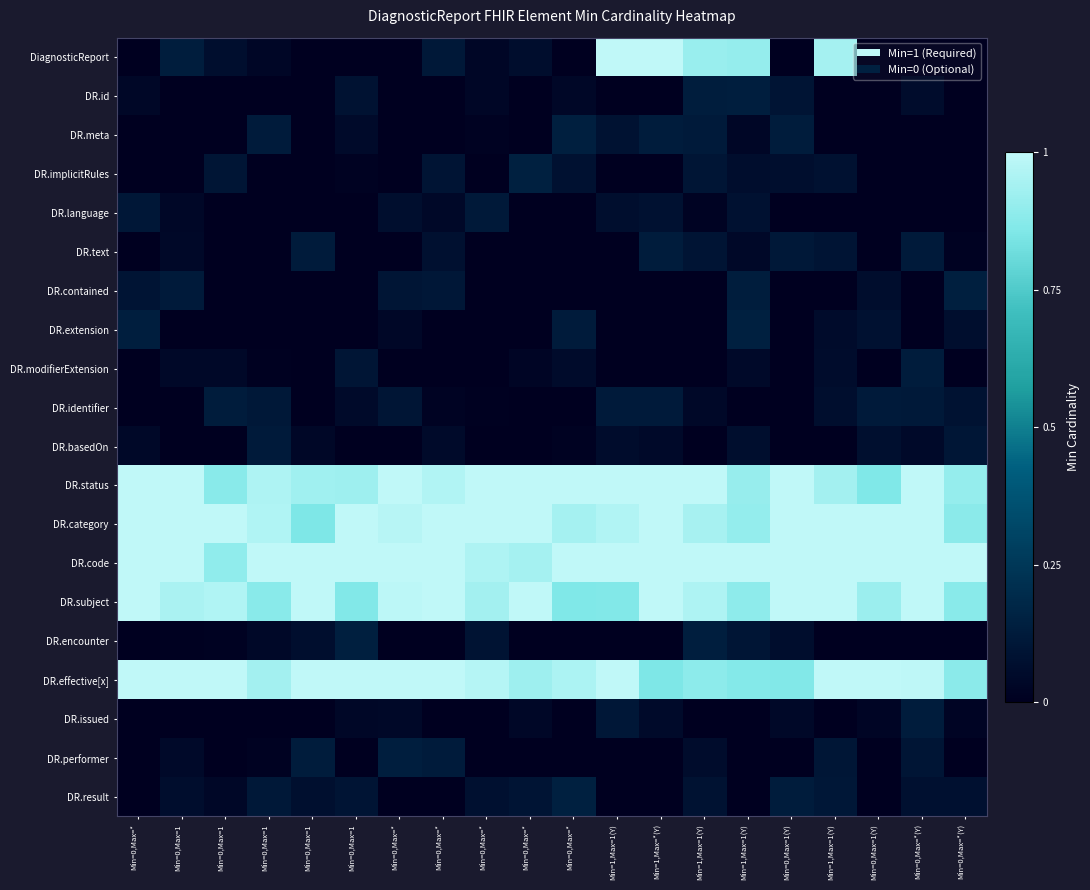

Which series has the largest range (max minus min)?

DiagnosticReport